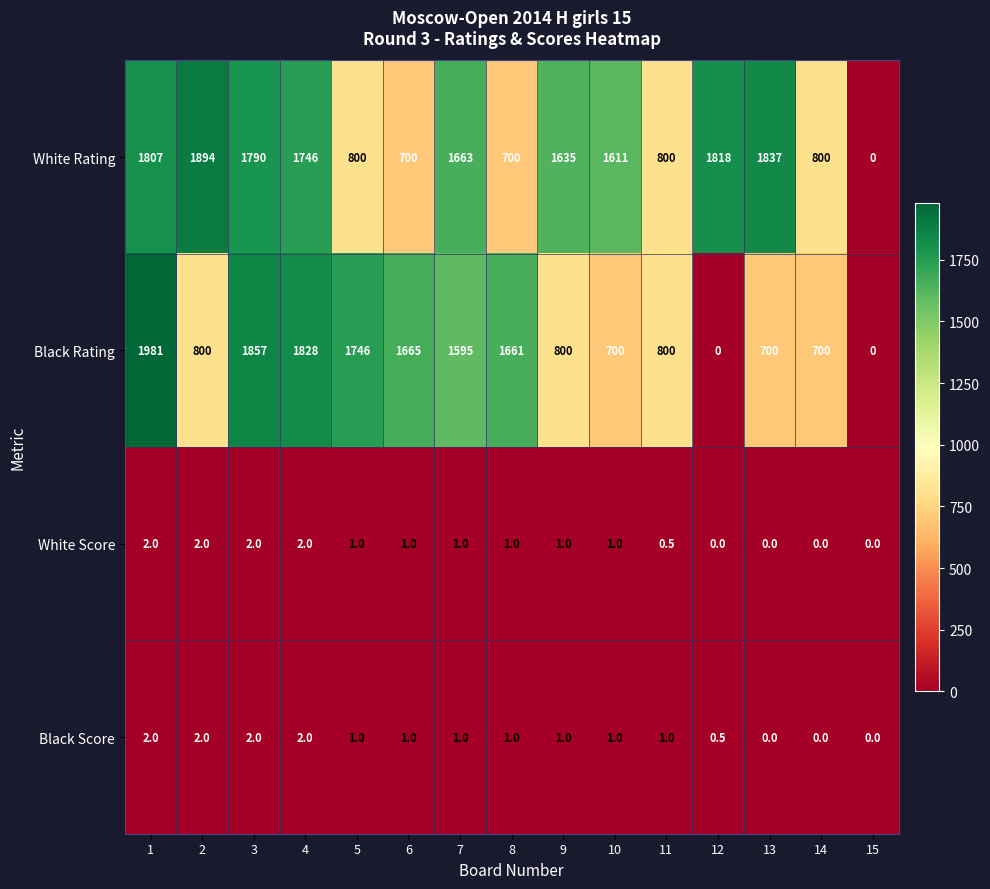

Which series has the widest spread of values?

Black Rating